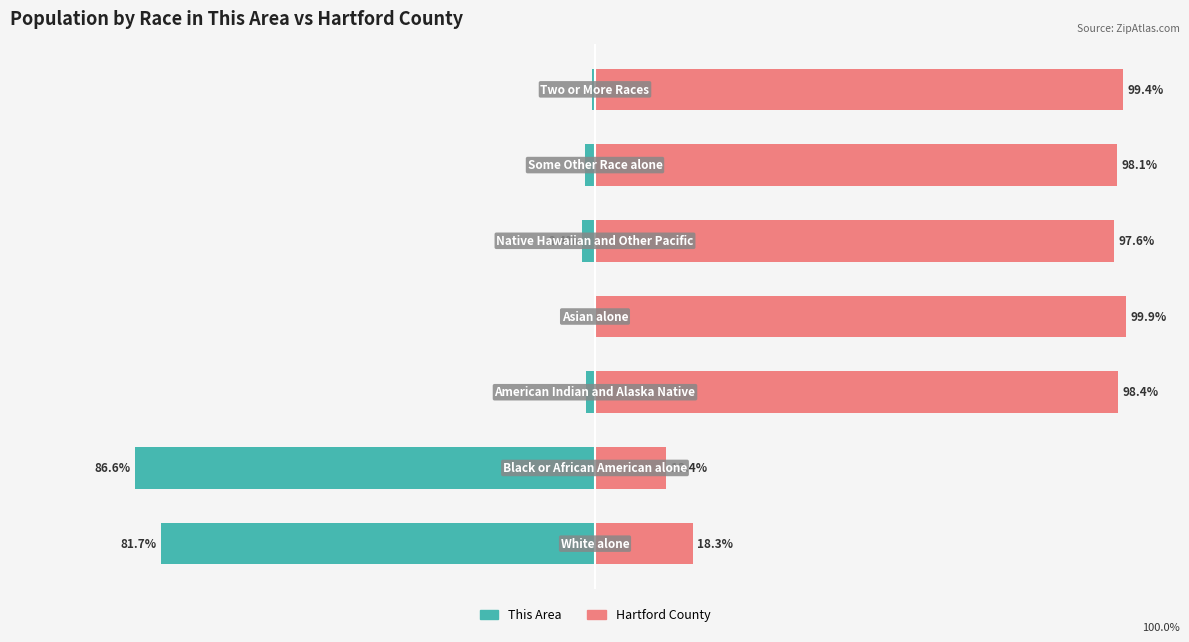

Rank the categories by This Area value from highest to lowest.

3, 6, 2, 5, 4, 0, 1